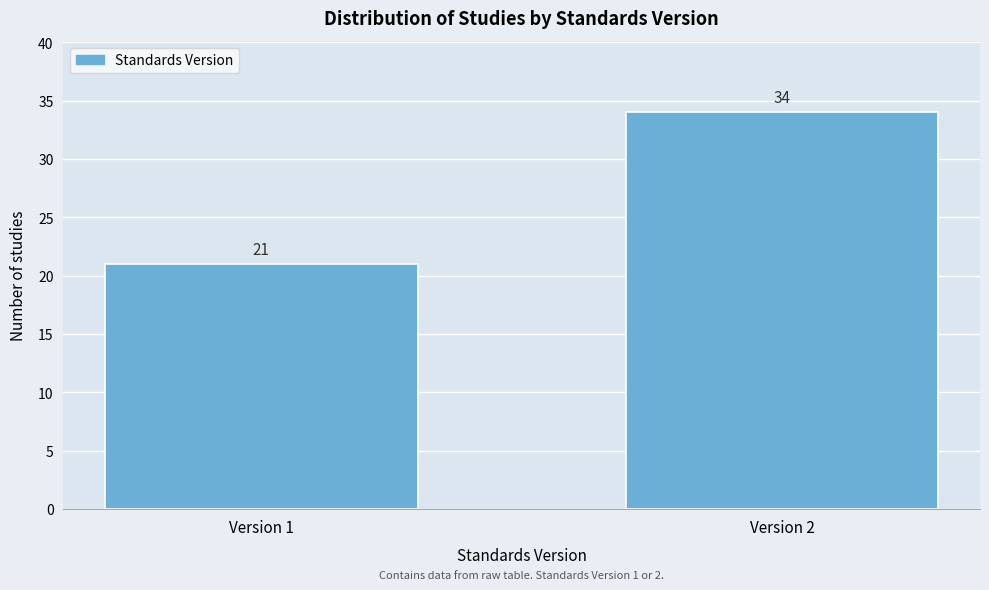

Reading right to left, list all the values displayed in this chart.

34	21